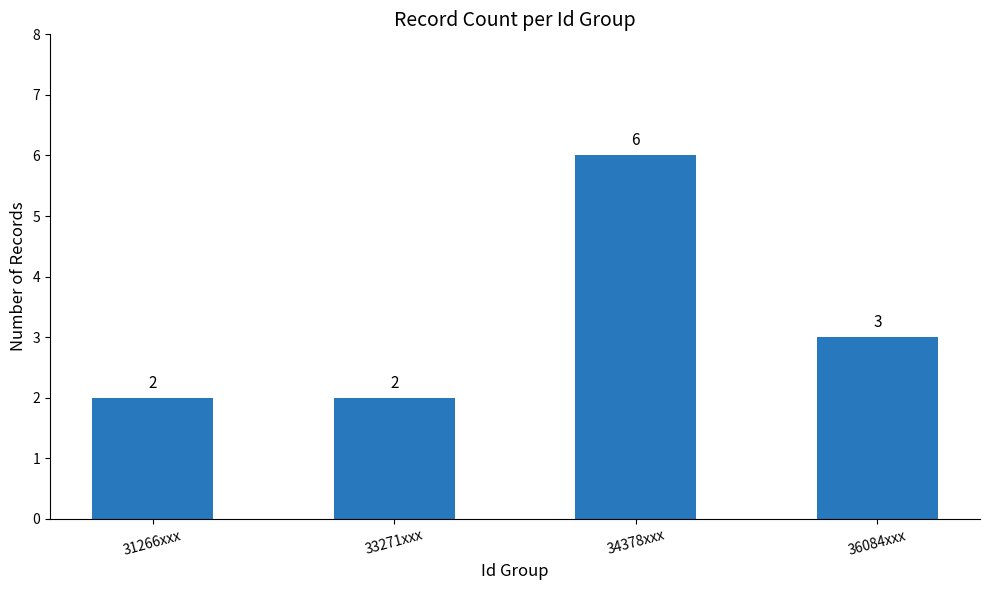

What is the label of the 4th bar from the right?

31266xxx